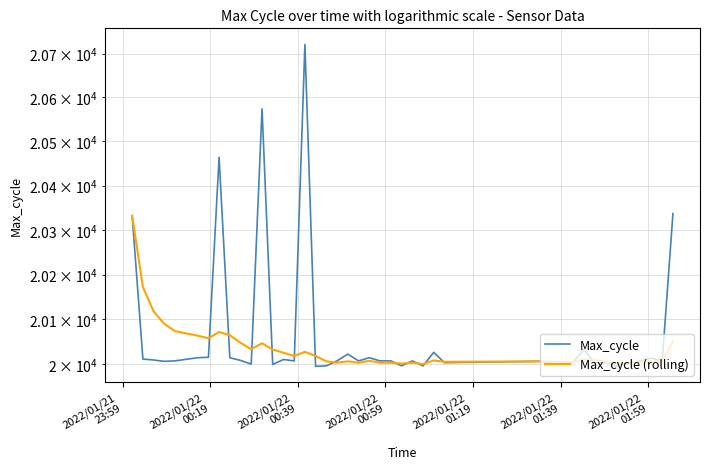

How many series are shown in this chart?

2